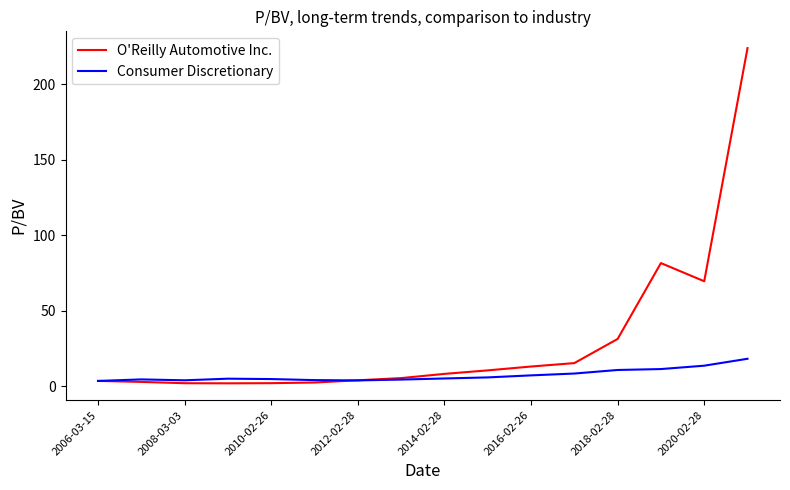

List the series in order of their overall mean, highest first.

O'Reilly Automotive Inc., Consumer Discretionary